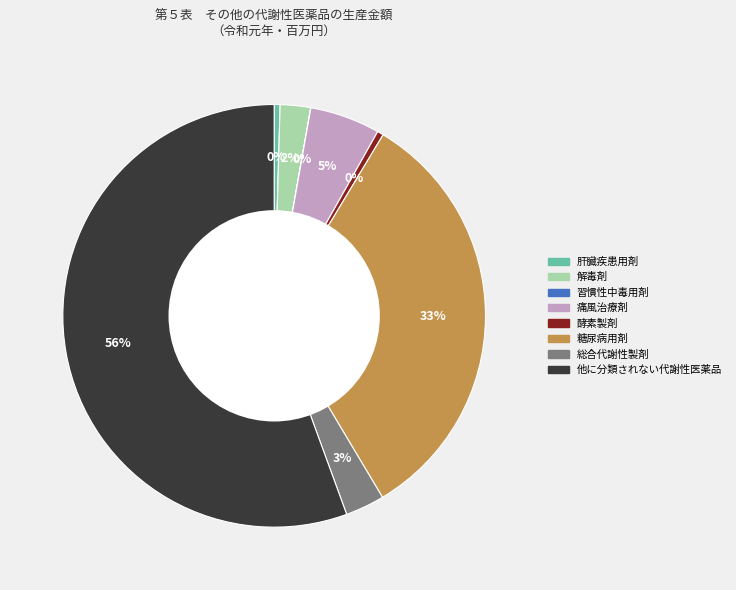

Which category accounts for the majority?

他に分類されない代謝性医薬品